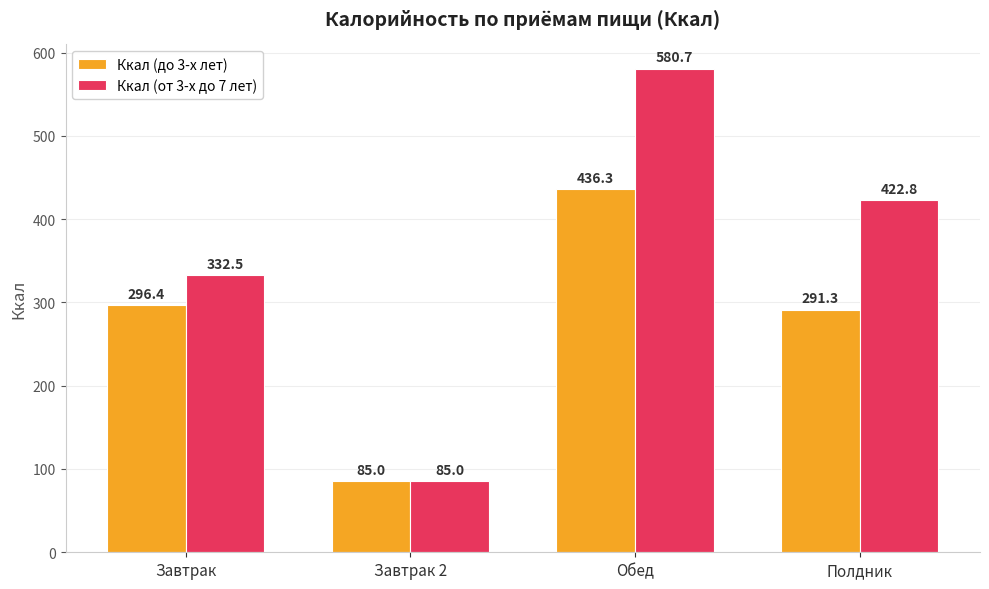

At which label does Ккал (от 3-х до 7 лет) first exceed 422?

Обед